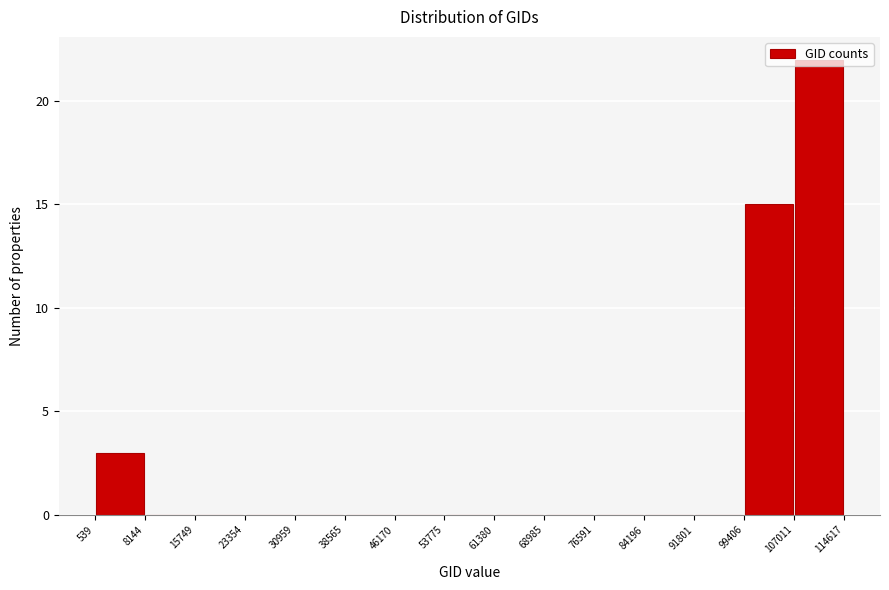

Reading left to right, list every bar in this chart as the range it spans on the x-axis followed by its height. The values are not printed on the chart, so give them approximately, as read against the axis.

539 to 8144: 3
8144 to 15749: 0
15749 to 23354: 0
23354 to 30959: 0
30959 to 38565: 0
38565 to 46170: 0
46170 to 53775: 0
53775 to 61380: 0
61380 to 68985: 0
68985 to 76591: 0
76591 to 84196: 0
84196 to 91801: 0
91801 to 99406: 0
99406 to 107011: 15
107011 to 114617: 22